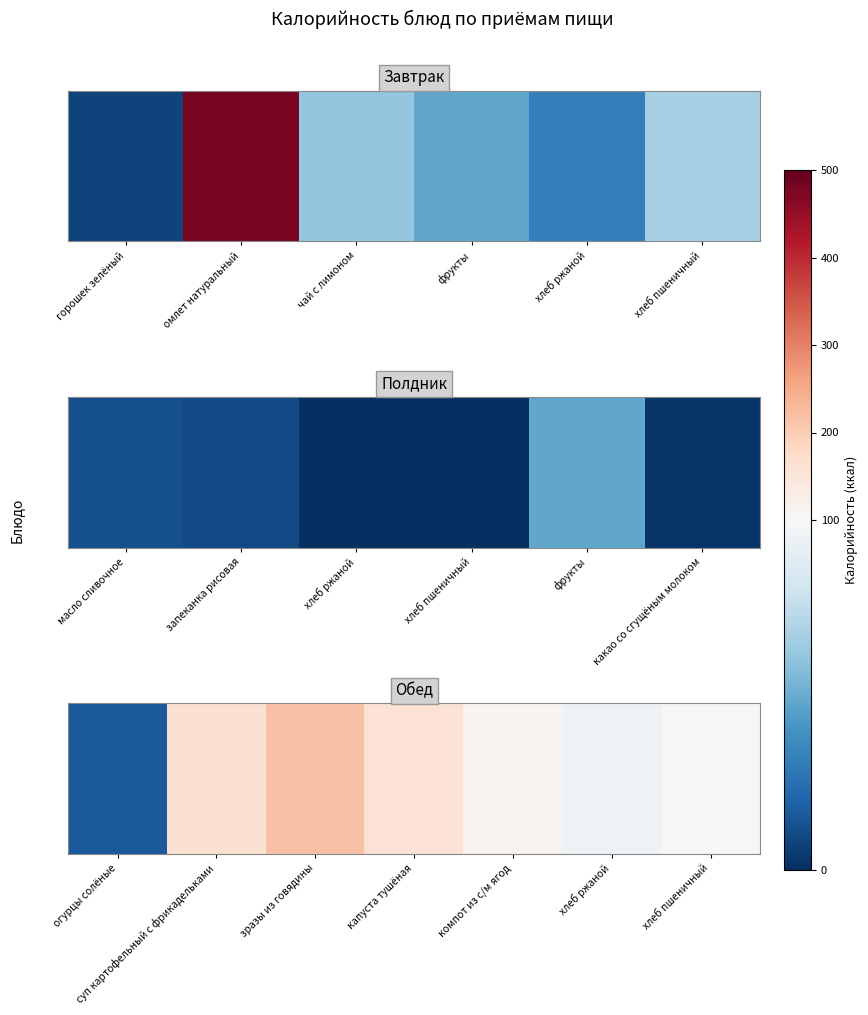

What is the difference between the values at огурцы солёные and хлеб пшеничный?

83.5